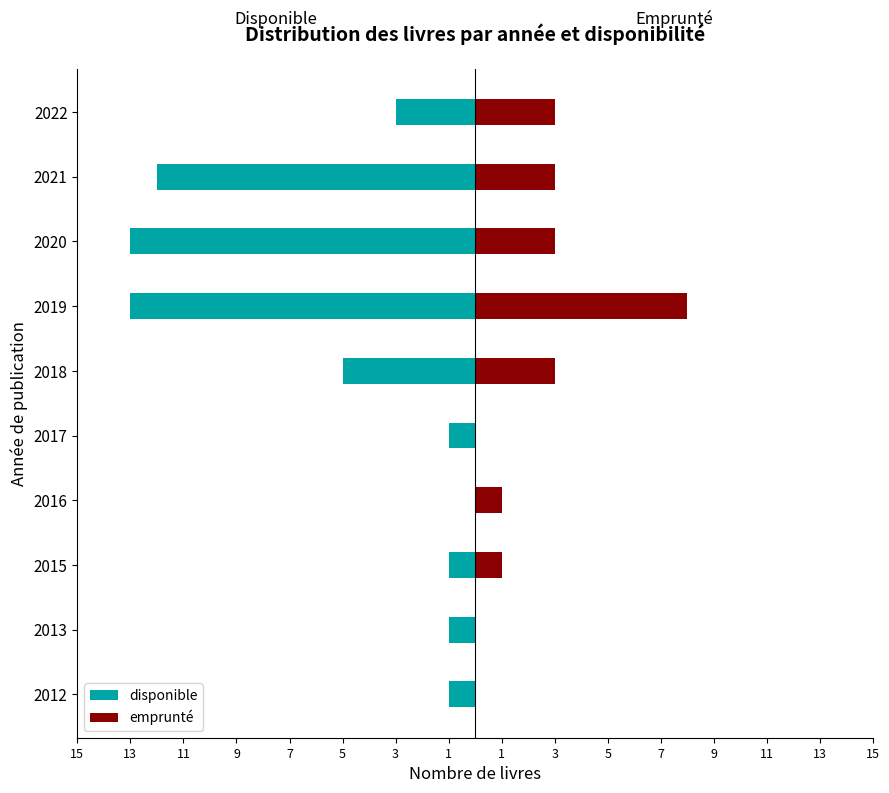

Which series has the largest range (max minus min)?

disponible